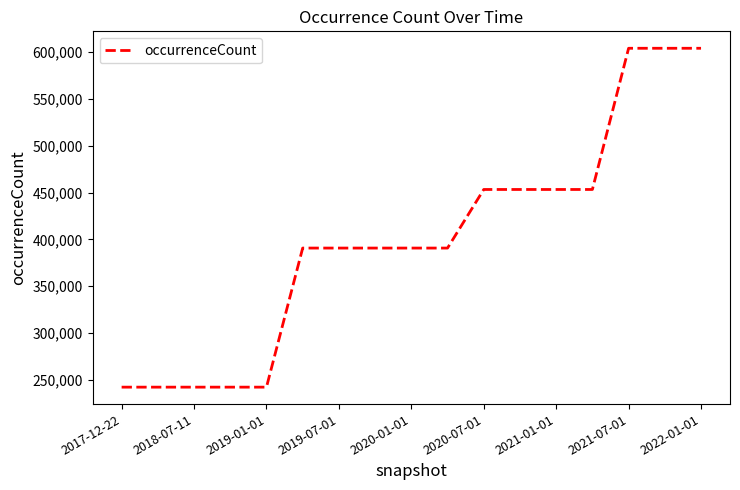

What is the smallest value displayed?

242008